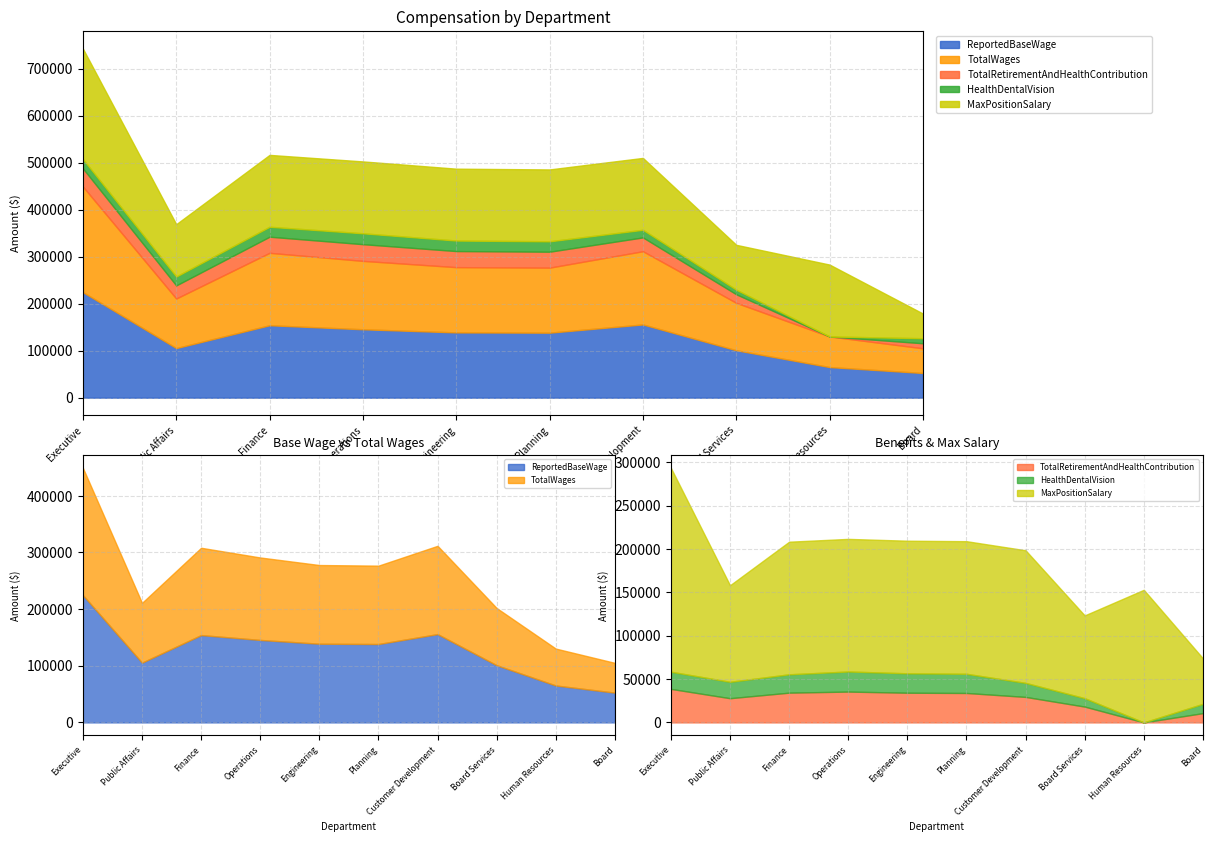

At which category does TotalRetirementAndHealthContribution reach its first local valley?

Public Affairs